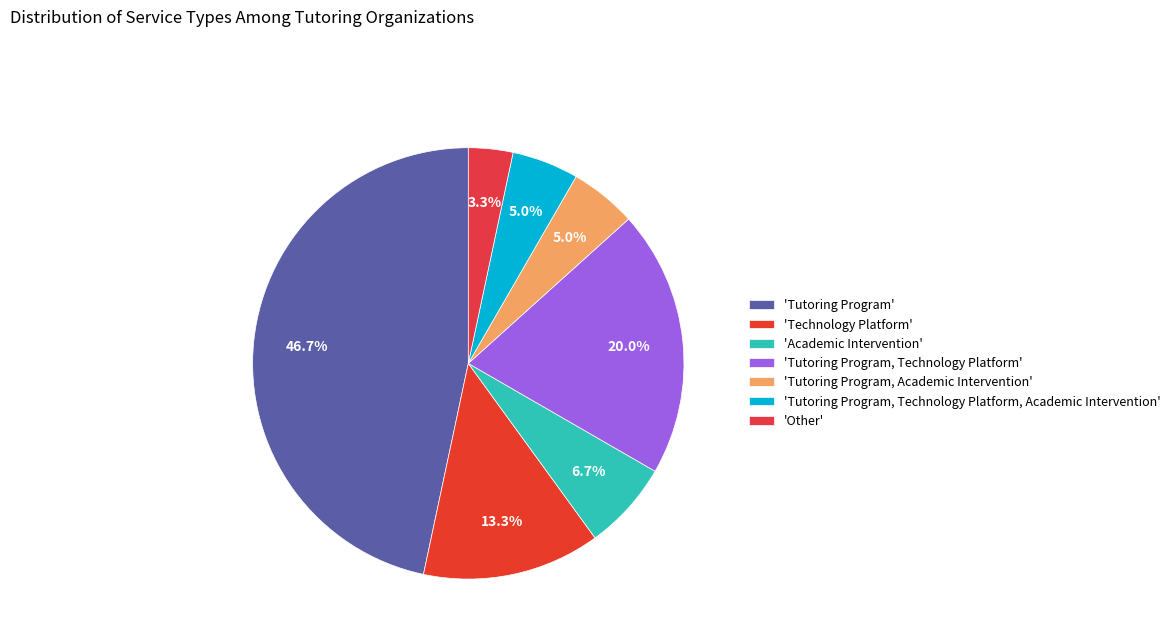

Does any single category account for the majority?

No